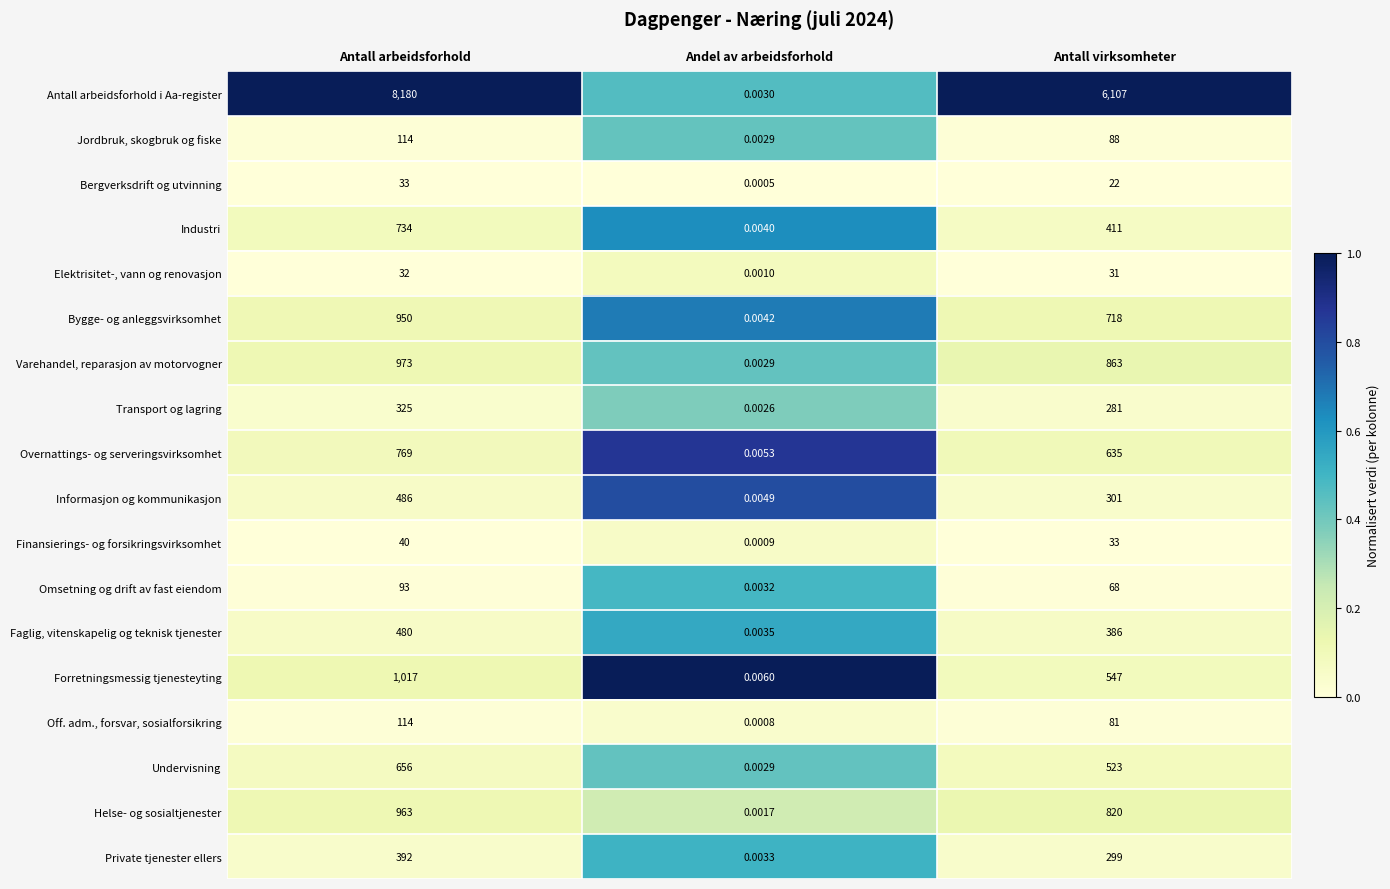

Where does the Helse- og sosialtjenester series first go above 820?

Antall arbeidsforhold